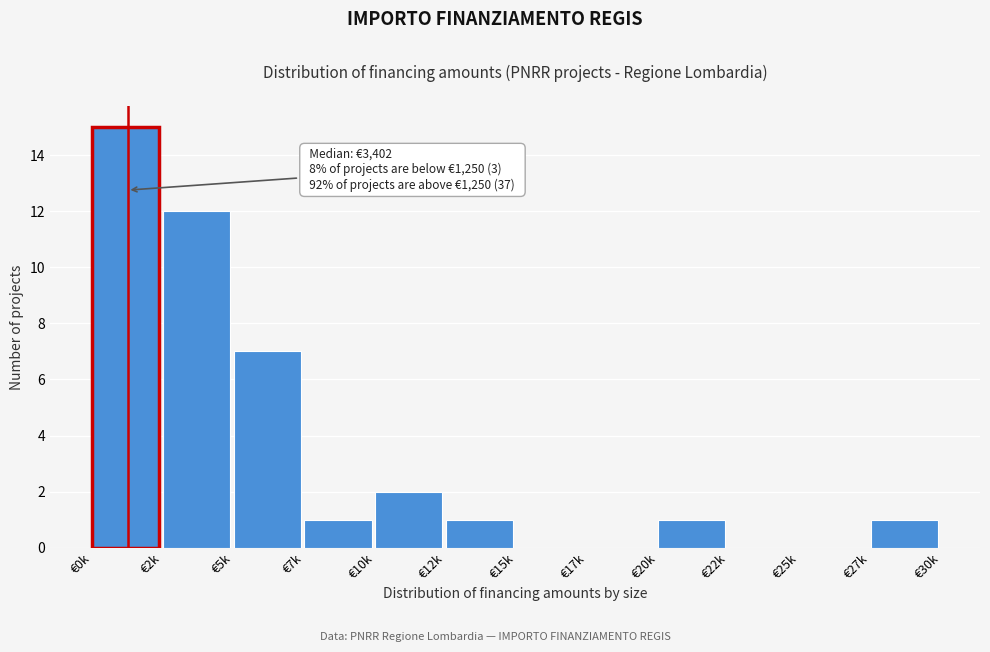

Reading right to left, list all the values displayed in this chart.

€27k=1	€25k=0	€22k=0	€20k=1	€17k=0	€15k=0	€12k=1	€10k=2	€7k=1	€5k=7	€2k=12	€0k=15